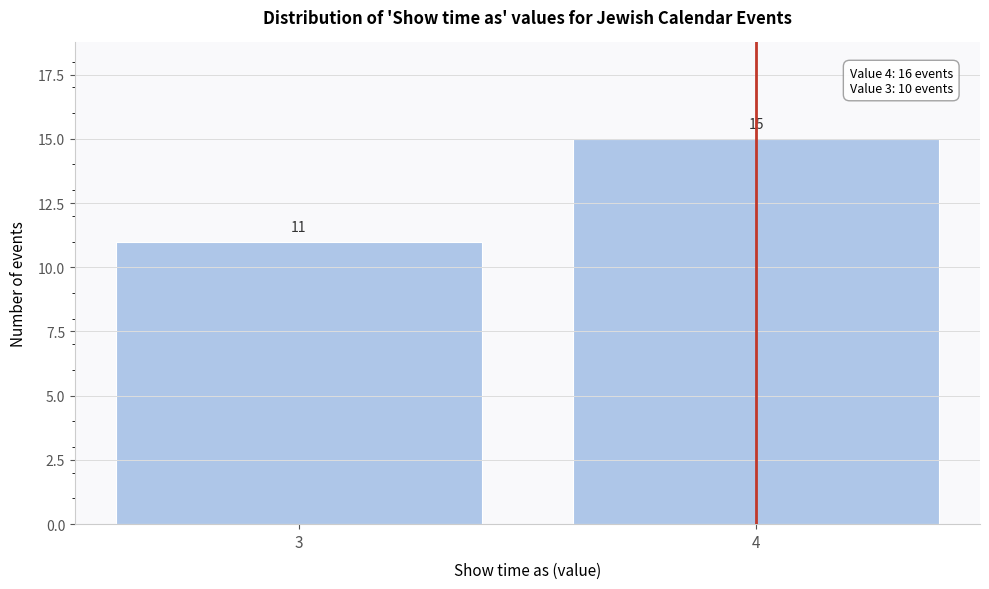

Reading left to right, list all the values displayed in this chart.

3=11	4=15